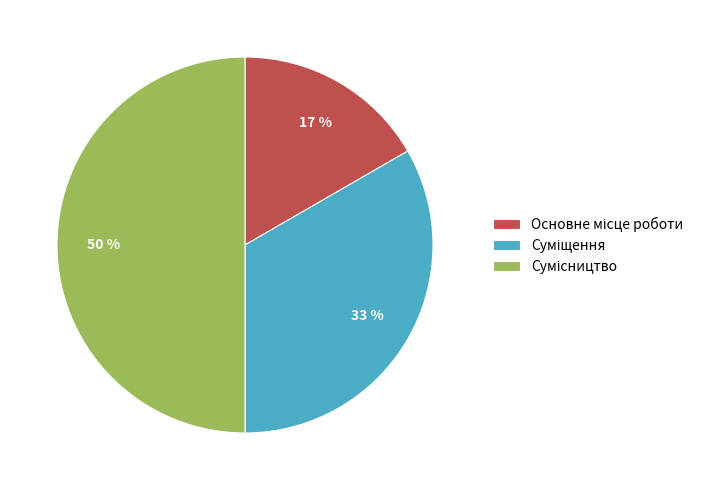

To the nearest percent, what is the difference between the largest and smallest slice percentages?

33%